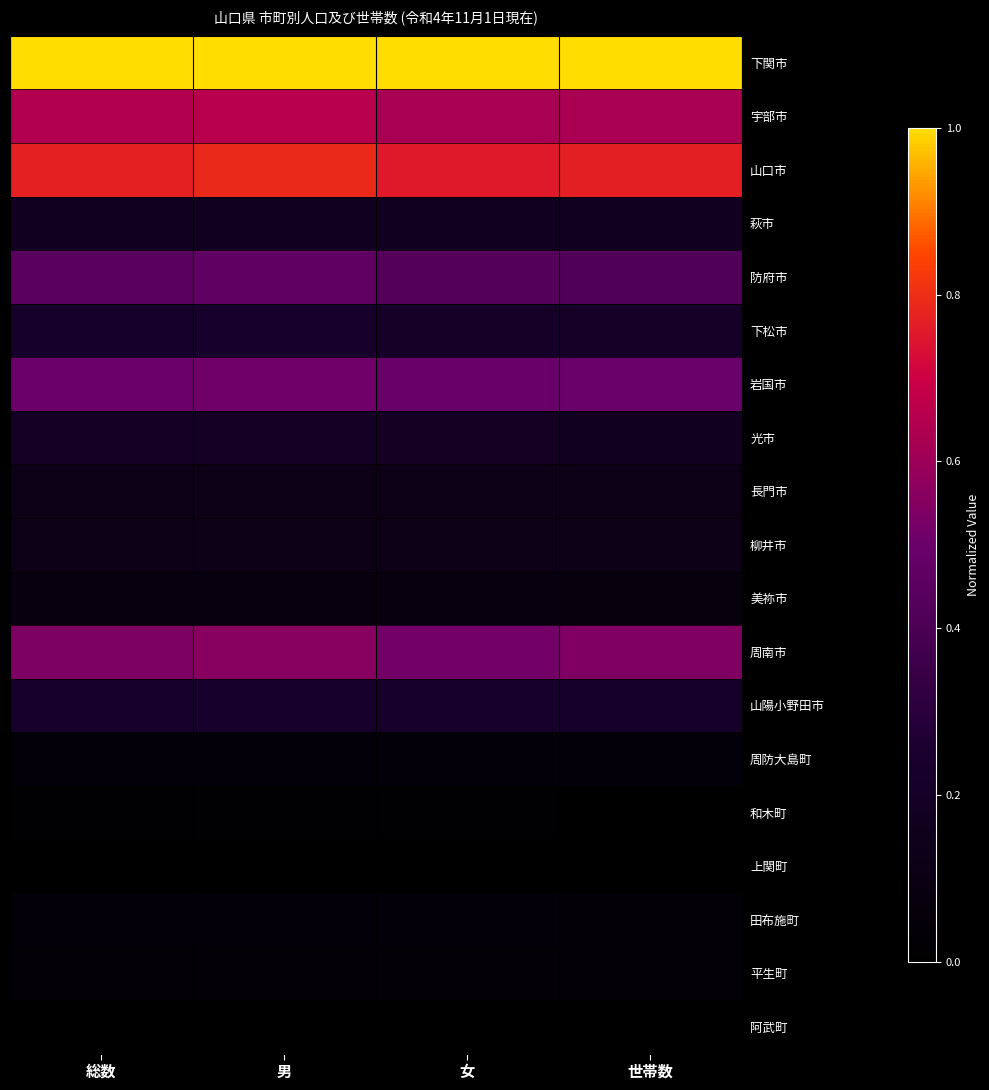

Reading right to left, list all the values displayed in this chart.

下関市: 世帯数=1.0	女=1.0	男=1.0	総数=1.0
宇部市: 世帯数=0.6	女=0.6	男=0.7	総数=0.6
山口市: 世帯数=0.8	女=0.8	男=0.8	総数=0.8
萩市: 世帯数=0.2	女=0.2	男=0.2	総数=0.2
防府市: 世帯数=0.4	女=0.4	男=0.5	総数=0.4
下松市: 世帯数=0.2	女=0.2	男=0.2	総数=0.2
岩国市: 世帯数=0.5	女=0.5	男=0.5	総数=0.5
光市: 世帯数=0.2	女=0.2	男=0.2	総数=0.2
長門市: 世帯数=0.1	女=0.1	男=0.1	総数=0.1
柳井市: 世帯数=0.1	女=0.1	男=0.1	総数=0.1
美祢市: 世帯数=0.1	女=0.1	男=0.1	総数=0.1
周南市: 世帯数=0.5	女=0.5	男=0.6	総数=0.5
山陽小野田市: 世帯数=0.2	女=0.2	男=0.2	総数=0.2
周防大島町: 世帯数=0.0	女=0.0	男=0.0	総数=0.0
和木町: 世帯数=0.0	女=0.0	男=0.0	総数=0.0
上関町: 世帯数=0.0	女=0.0	男=0.0	総数=0.0
田布施町: 世帯数=0.0	女=0.0	男=0.0	総数=0.0
平生町: 世帯数=0.0	女=0.0	男=0.0	総数=0.0
阿武町: 世帯数=0.0	女=0.0	男=0.0	総数=0.0